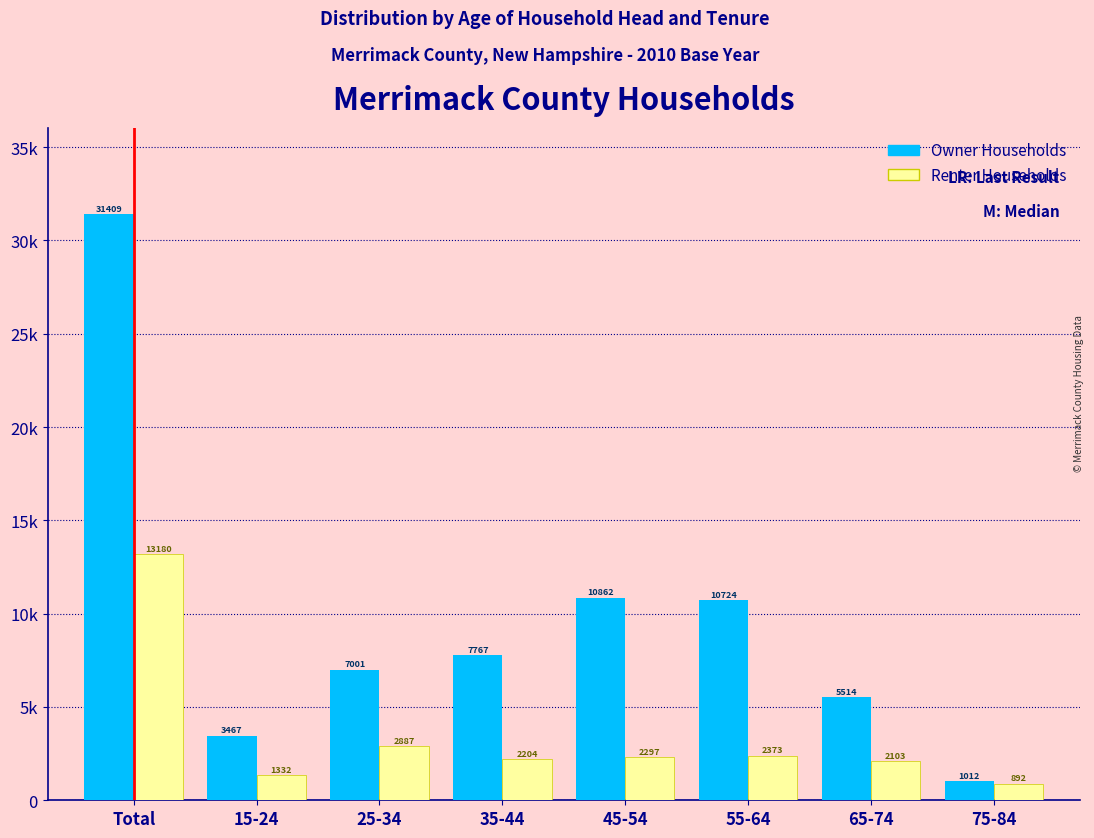

What are all the series names shown in the legend?

Owner Households, Renter Households